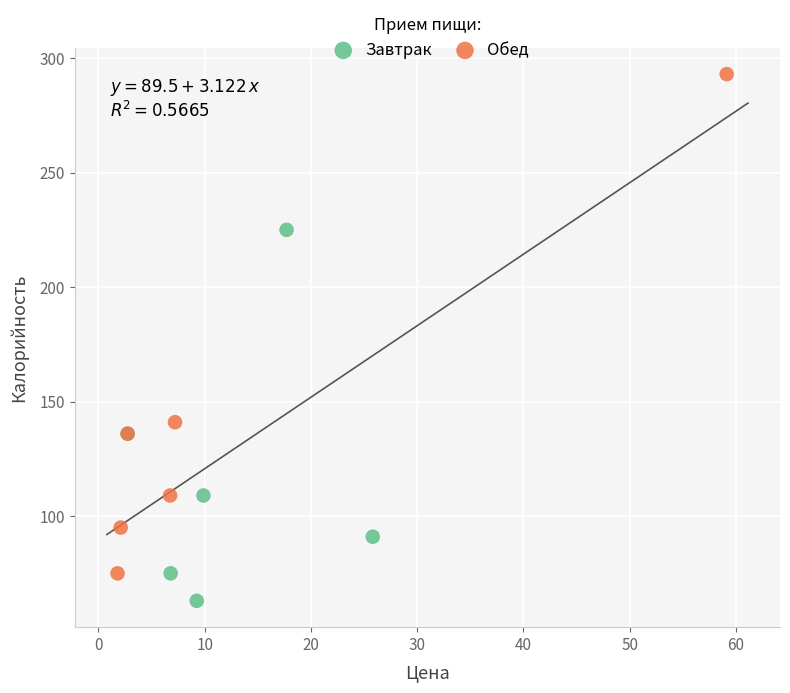

Which series contains the lowest Y value?

Завтрак